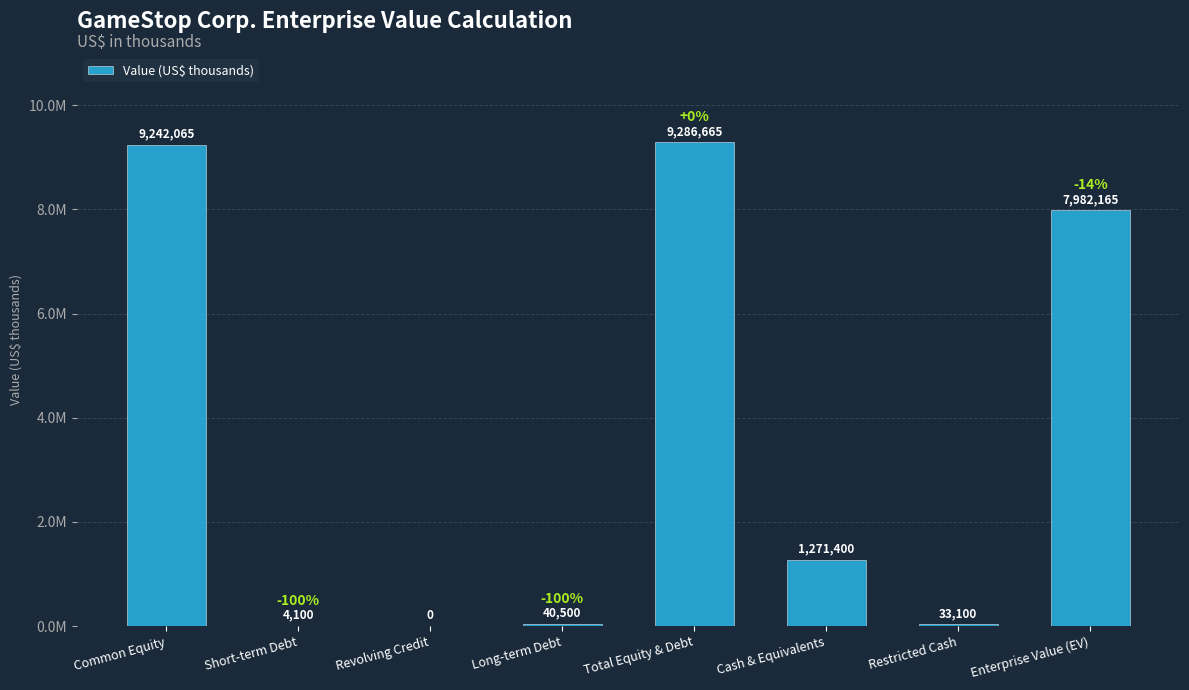

Between Restricted Cash and Cash & Equivalents, which is larger?

Cash & Equivalents